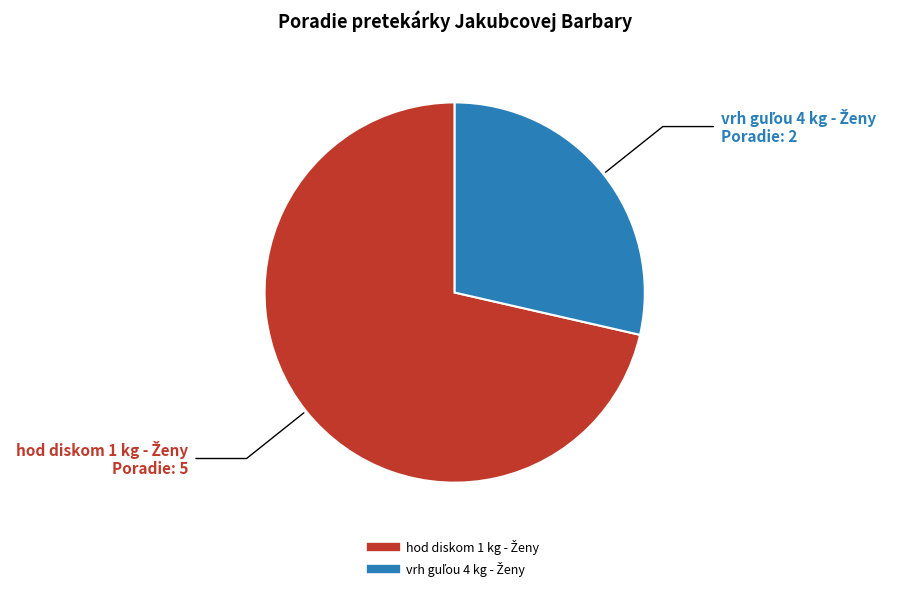

Is there a majority slice in this chart?

Yes